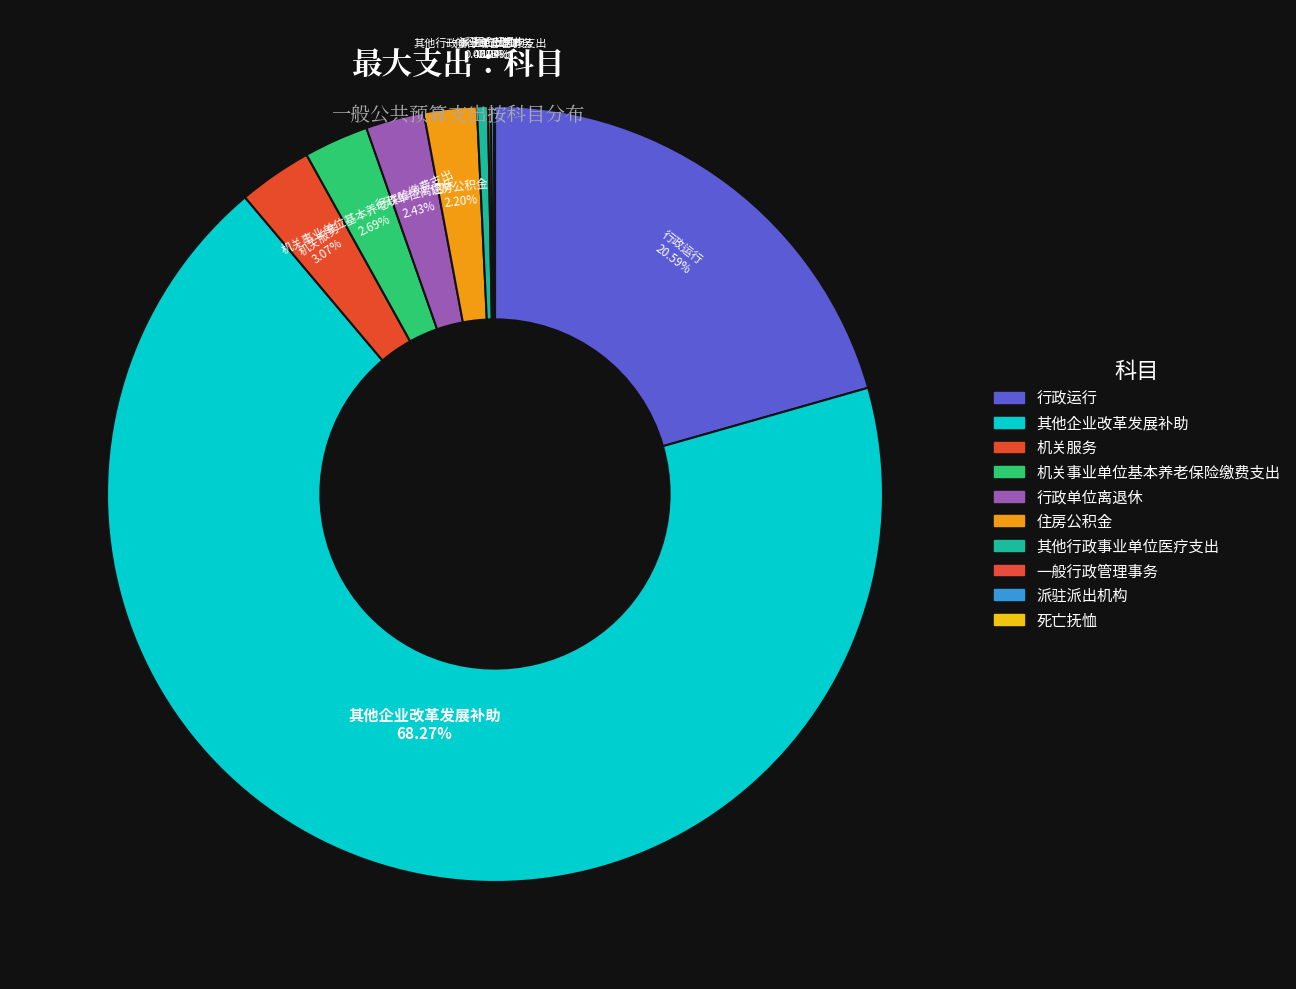

Is it true that 住房公积金 is 2% of the pie?

True